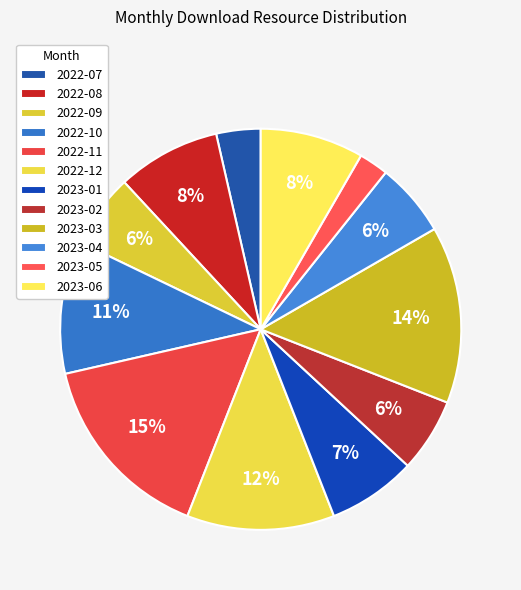

To the nearest percent, what portion does 2023-04 represent?

6%